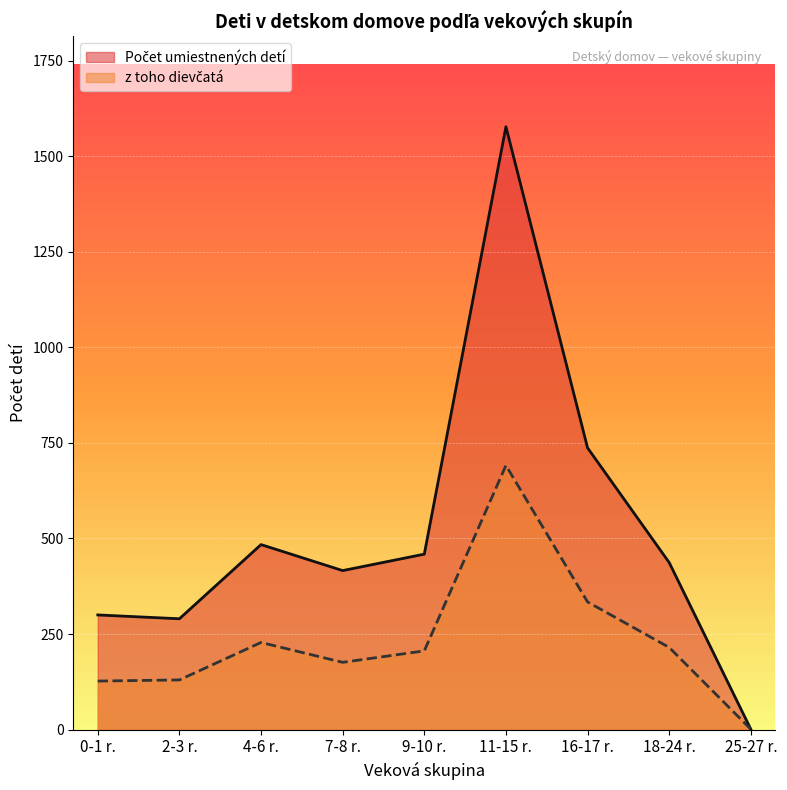

The z toho dievčatá series shows 91 at 9-10 r.. True or false?

False